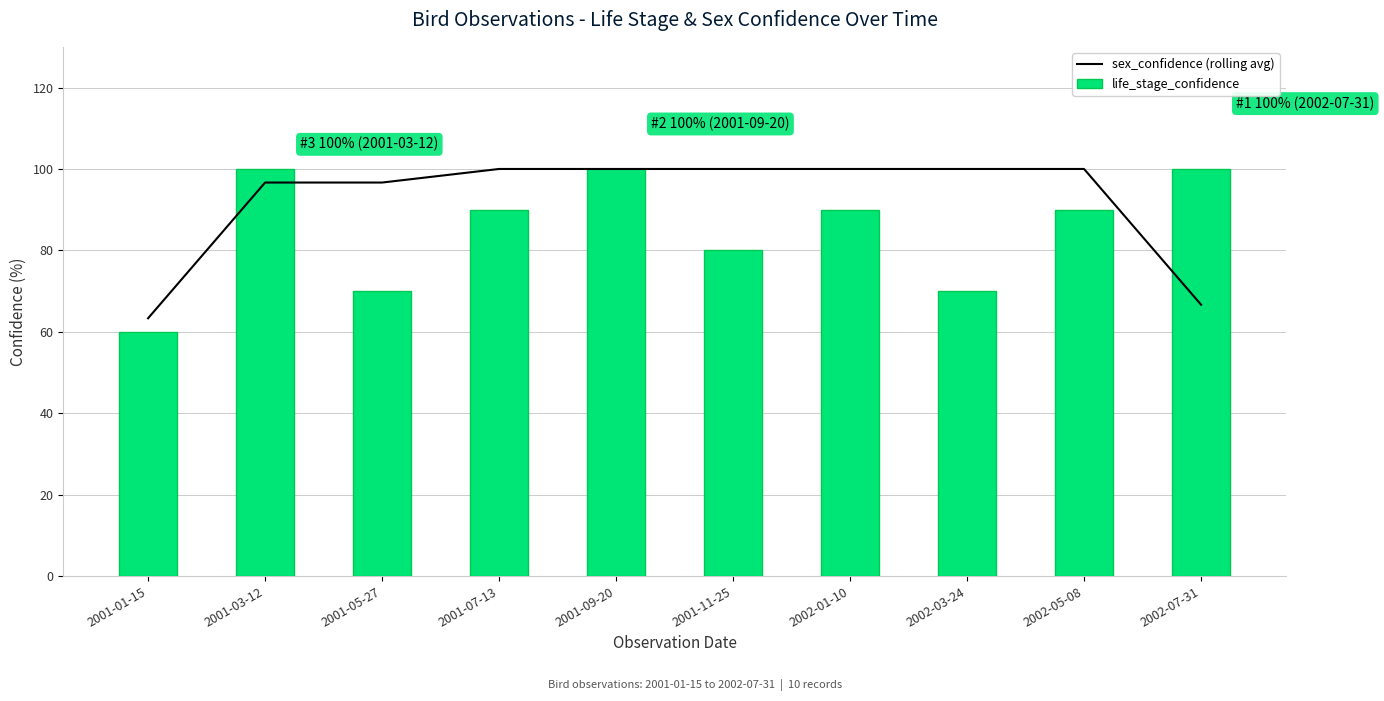

What is the total value across all series at 2001-09-20?

200.0